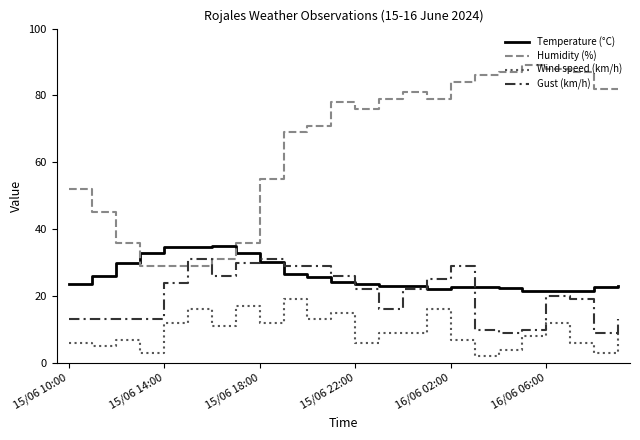

True or false: Gust (km/h) and Wind speed (km/h) intersect in this chart.

False